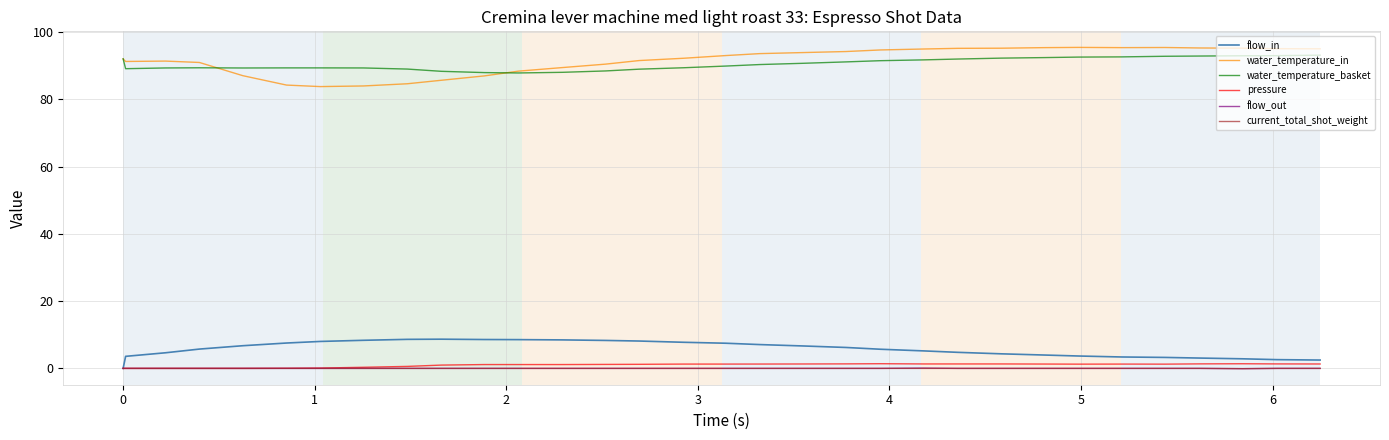

What is the minimum value for water_temperature_in?

83.8